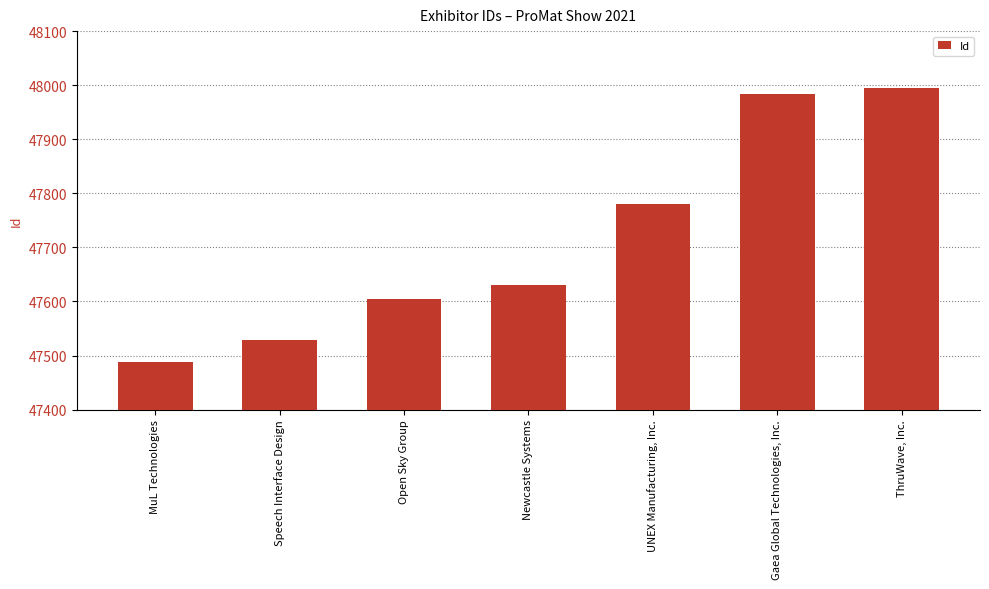

The value at Speech Interface Design is 20187. True or false?

False